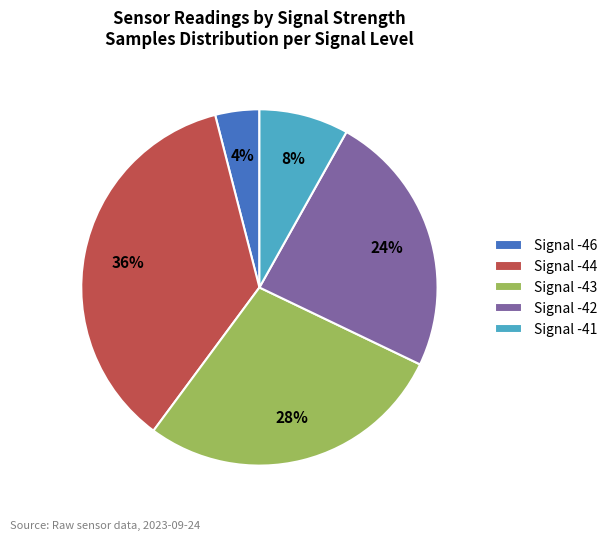

Which category has the biggest portion of the pie?

Signal -44